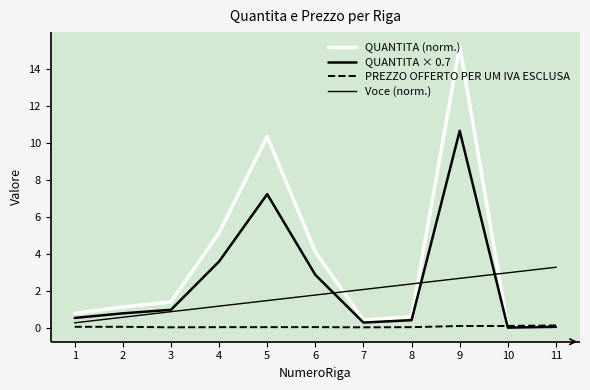

Does the chart display data point markers on the line(s)?

No